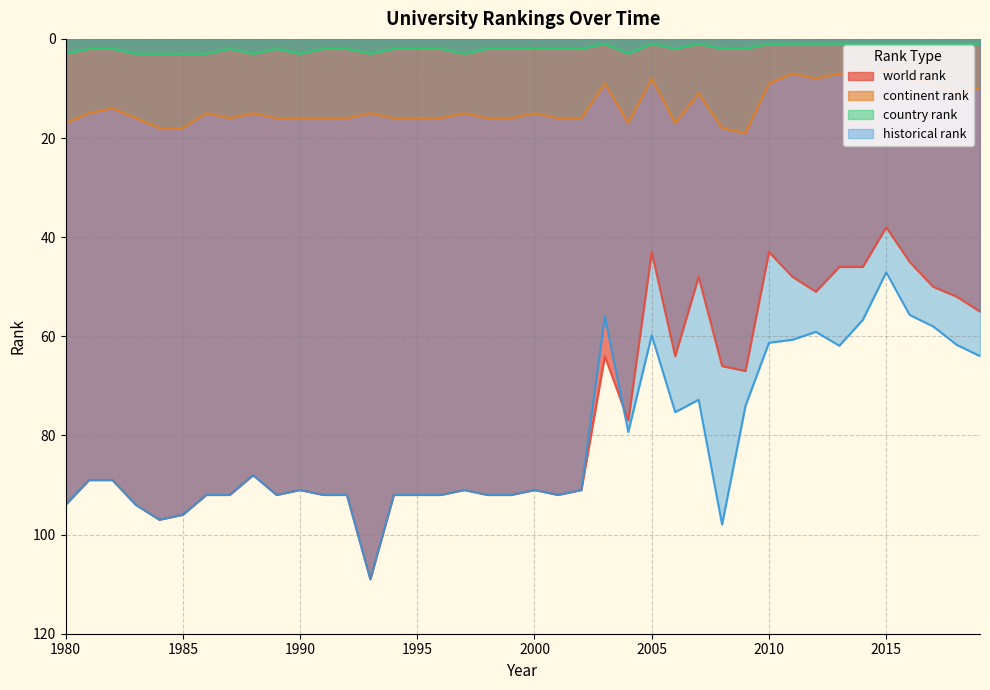

Does the chart display data point markers on the line(s)?

No